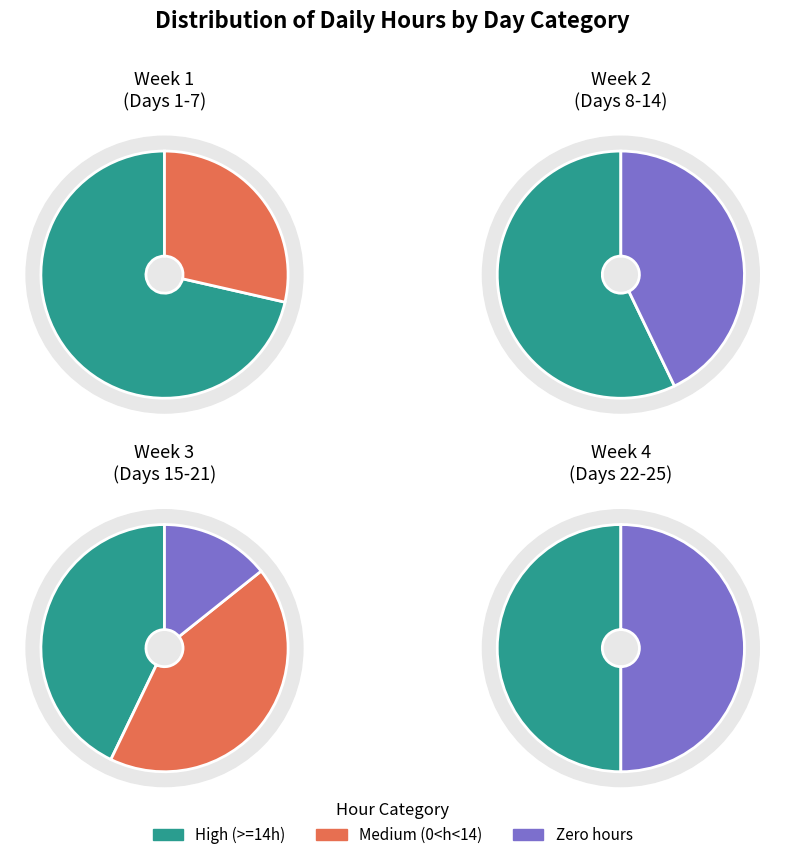

Between 15 and 17, which is larger?

17